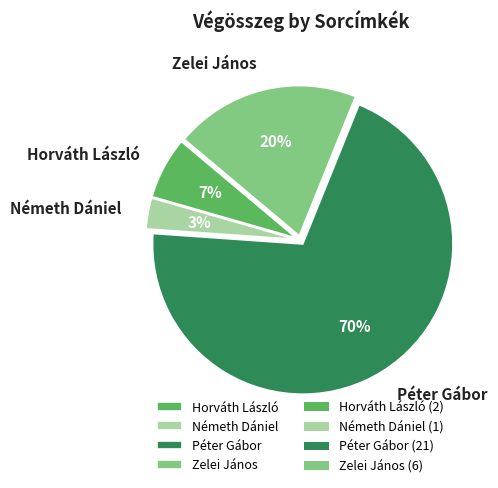

To the nearest percent, what is the difference between the largest and smallest slice percentages?

67%